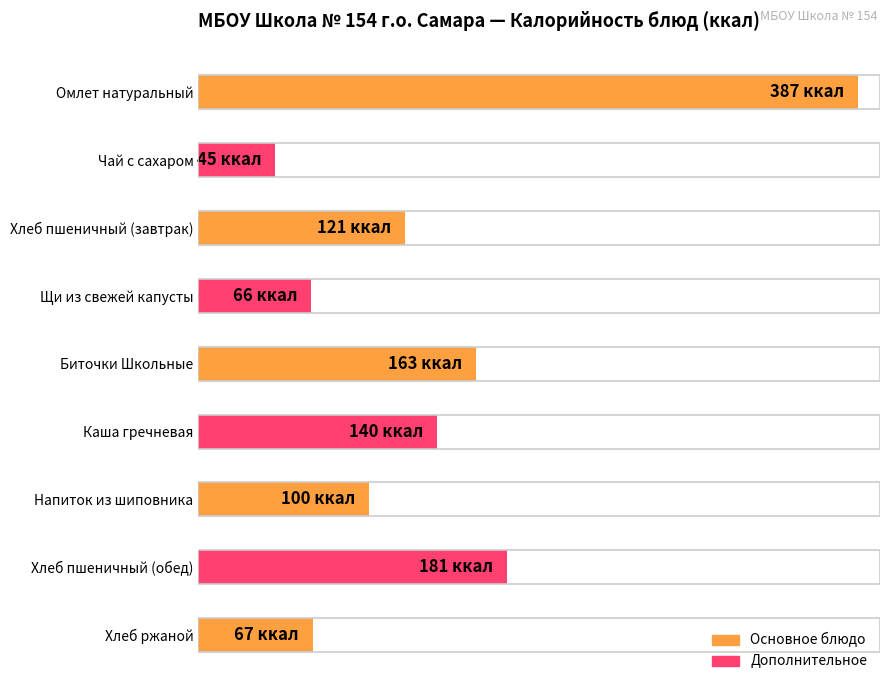

What is the difference between the maximum and minimum values?

342